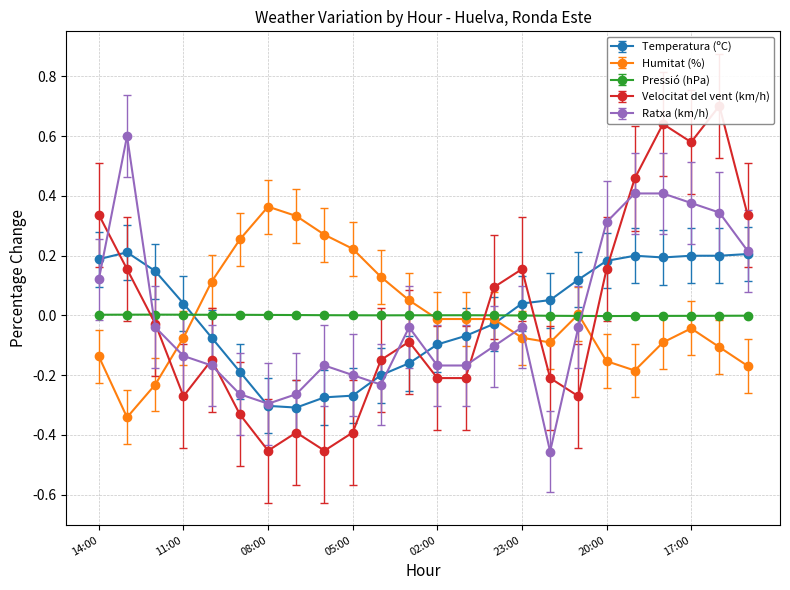

At which label does Velocitat del vent (km/h) first exceed 0?

14:00